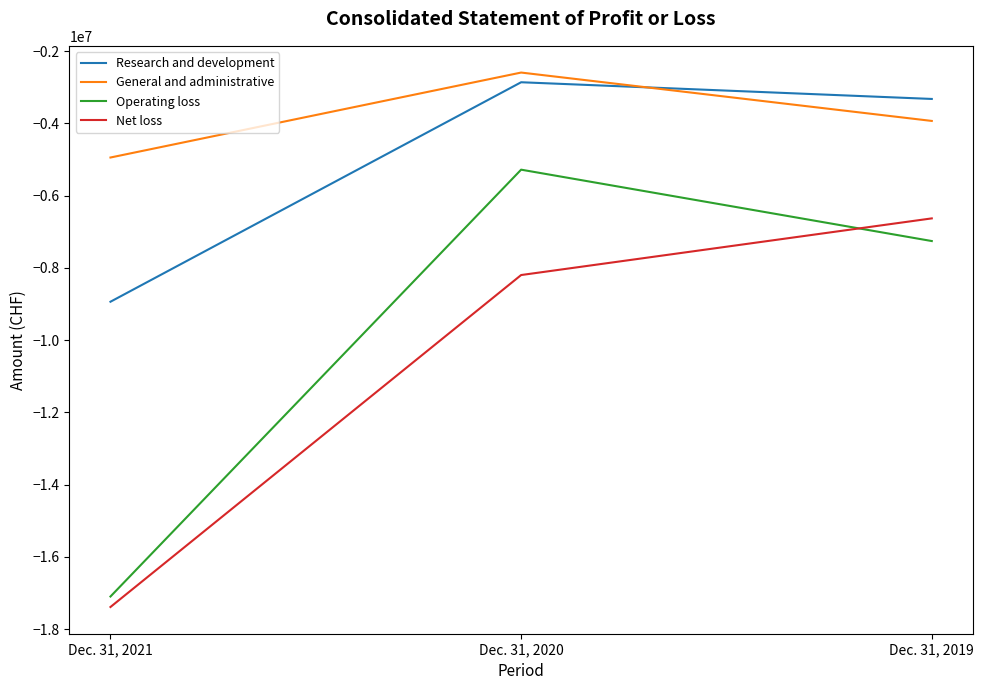

Which category has the highest value in the General and administrative series?

Dec. 31, 2020